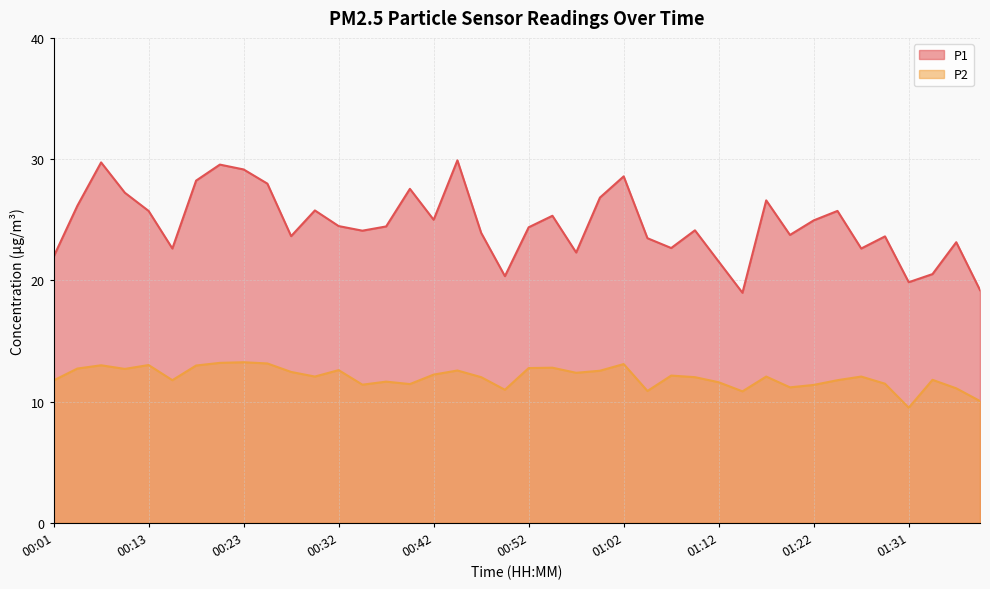

Reading left to right, what are all the values shown in this chart?

P1: 21.9	26.1	29.7	27.2	25.7	22.6	28.2	29.6	29.1	28.0	23.6	25.8	24.5	24.1	24.4	27.6	25.0	29.9	23.9	20.4	24.4	25.3	22.3	26.8	28.6	23.5	22.7	24.1	21.6	19.0	26.6	23.8	24.9	25.7	22.6	23.6	19.9	20.5	23.1	19.2
P2: 11.8	12.7	13.0	12.7	13.0	11.8	13.0	13.2	13.2	13.2	12.4	12.1	12.6	11.4	11.7	11.4	12.2	12.6	12.0	11.0	12.8	12.8	12.4	12.6	13.1	10.9	12.2	12.0	11.6	10.8	12.1	11.2	11.4	11.8	12.1	11.5	9.5	11.8	11.1	10.1